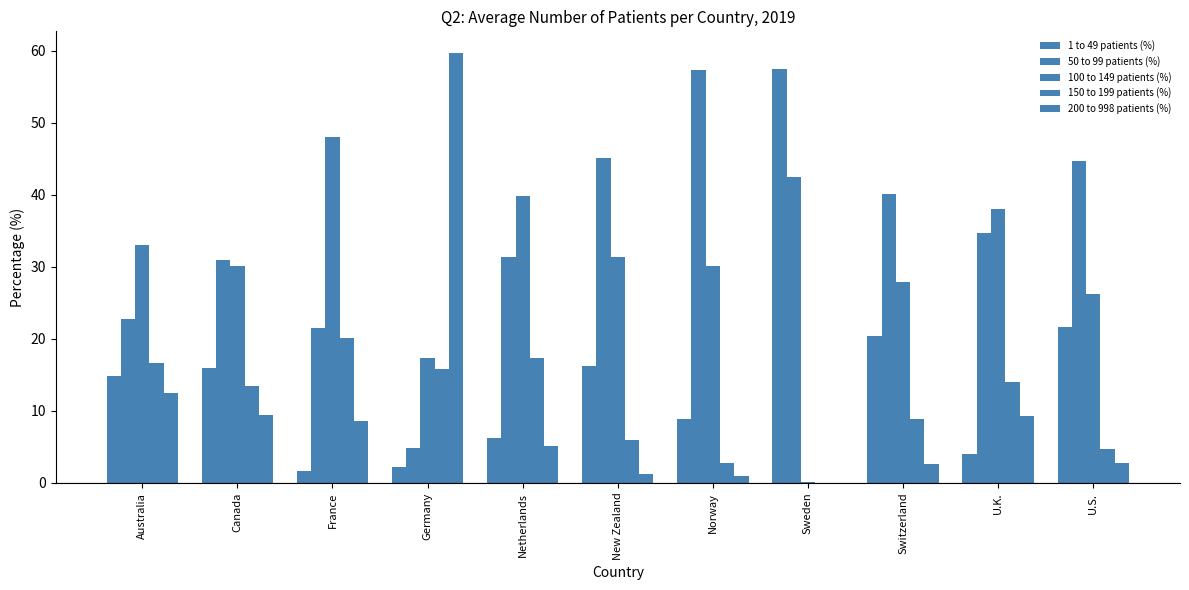

What position from the right is Sweden?

4